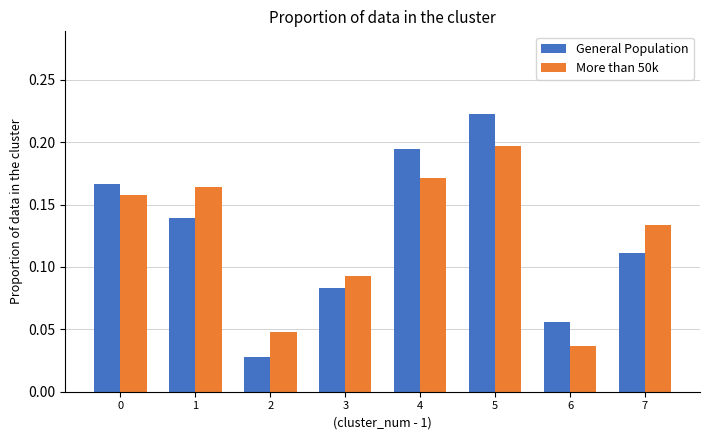

What is the sum of all General Population values?

1.0